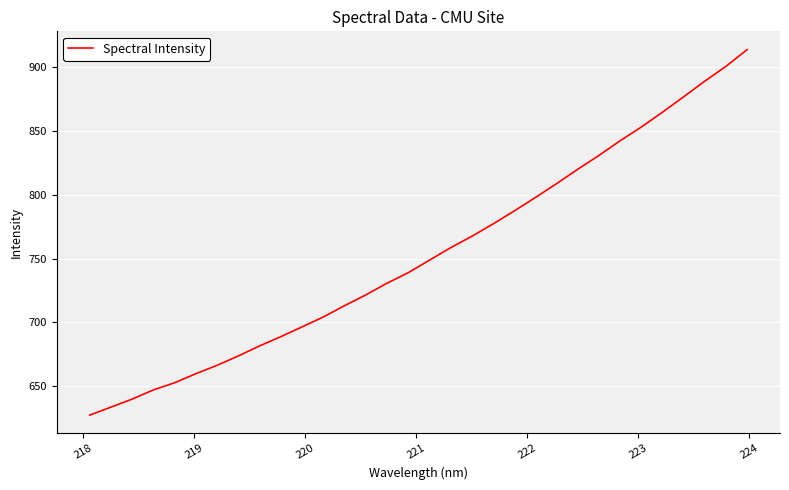

What is the minimum value shown in the chart?

627.4